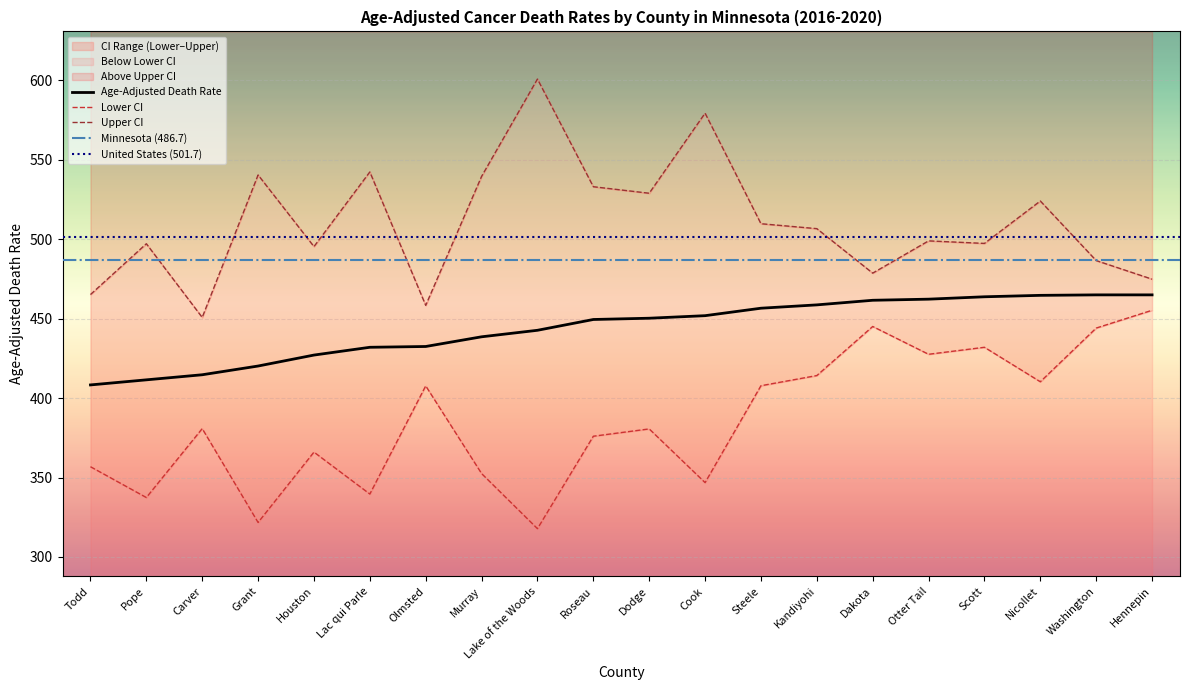

How many categories are shown in the chart?

20